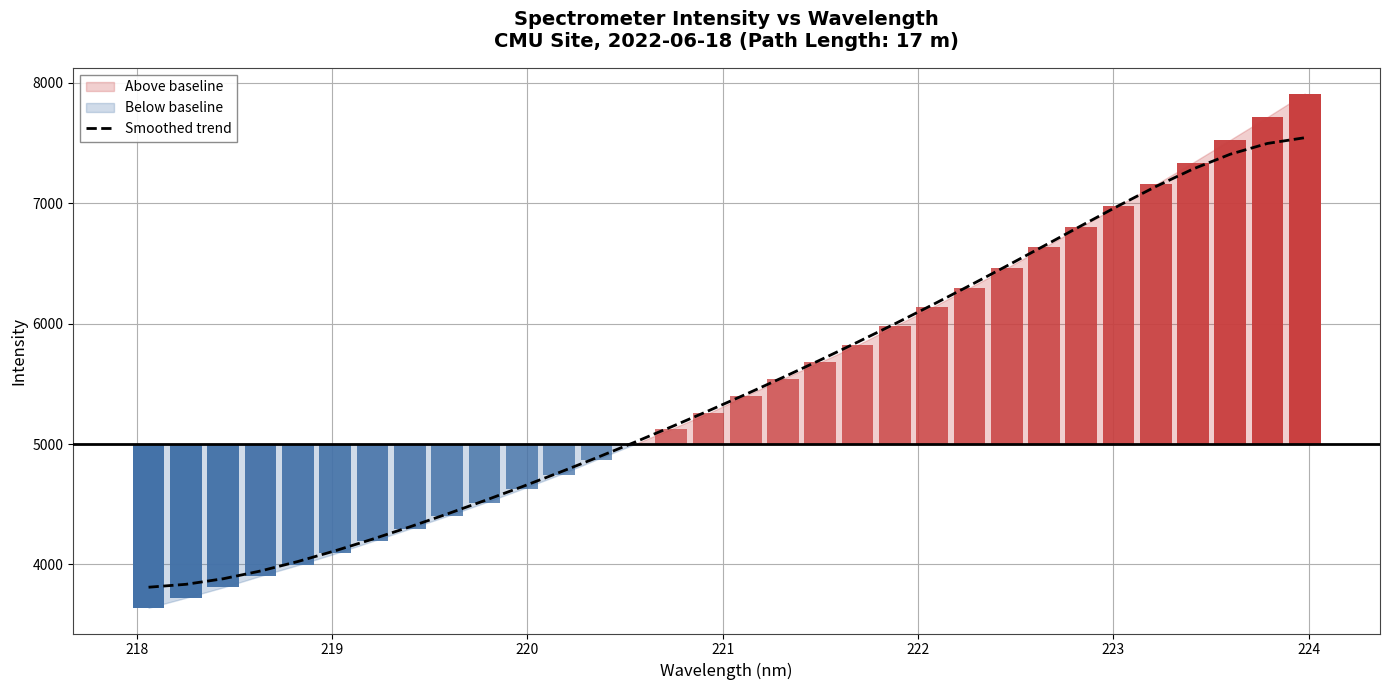

What is the average value?

5486.3